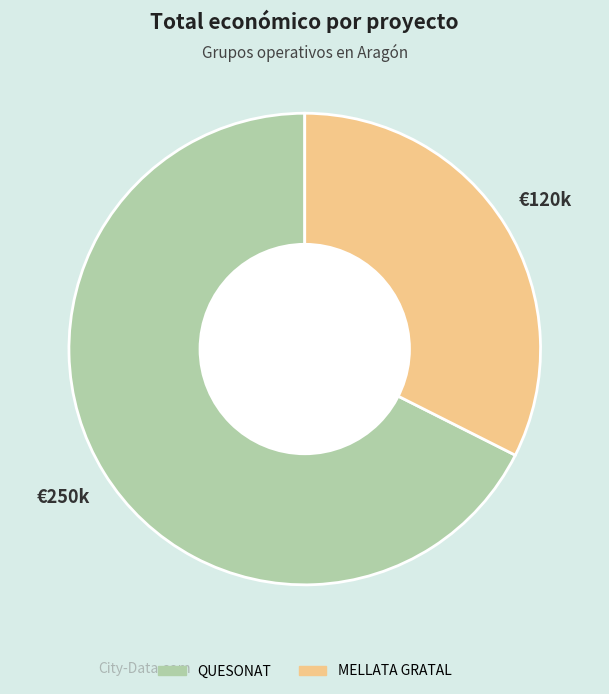

Combined, do MELLATA GRATAL and QUESONAT account for over 50%?

Yes